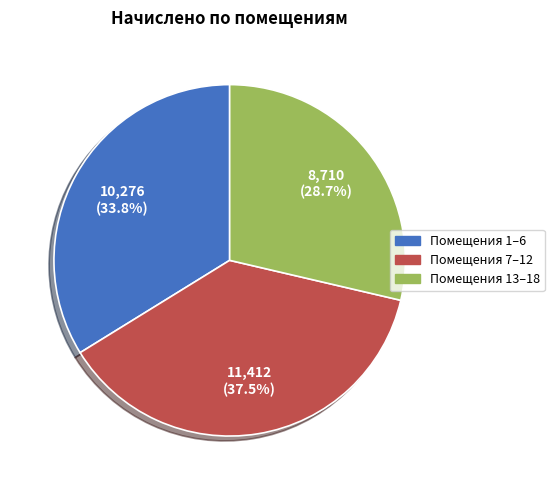

How many segments does this pie chart have?

3